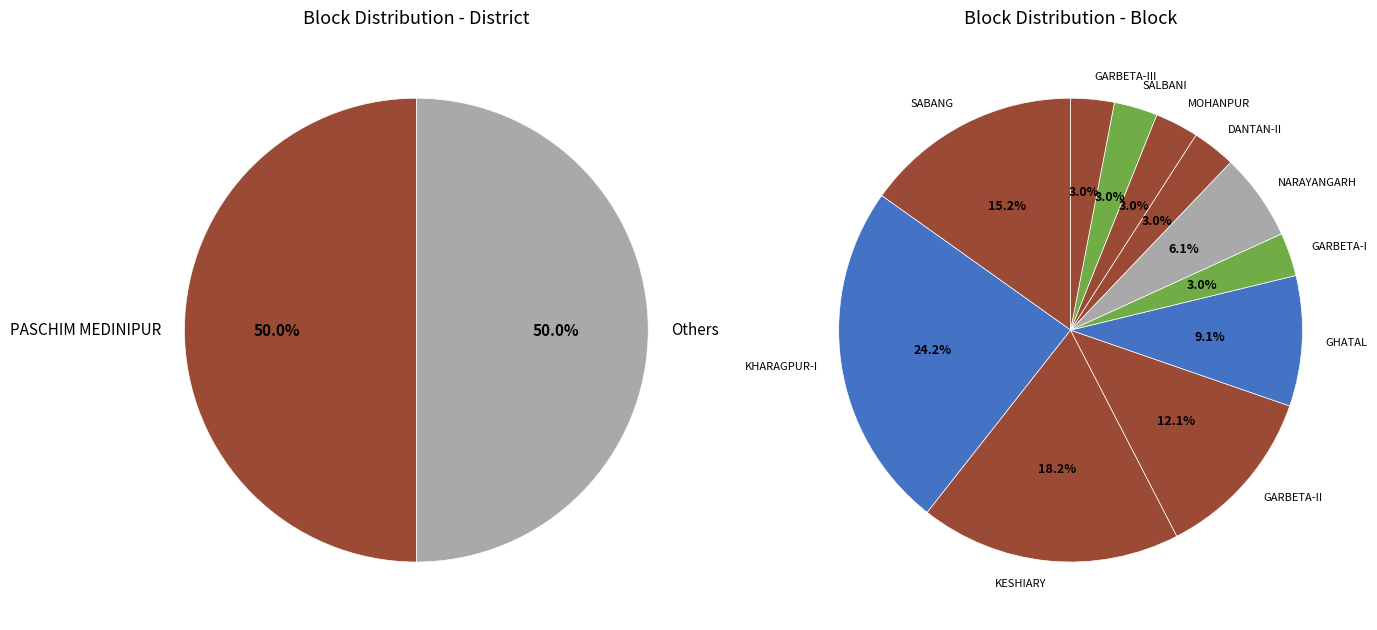

The KHARAGPUR-I slice represents 1% of the pie. True or false?

False